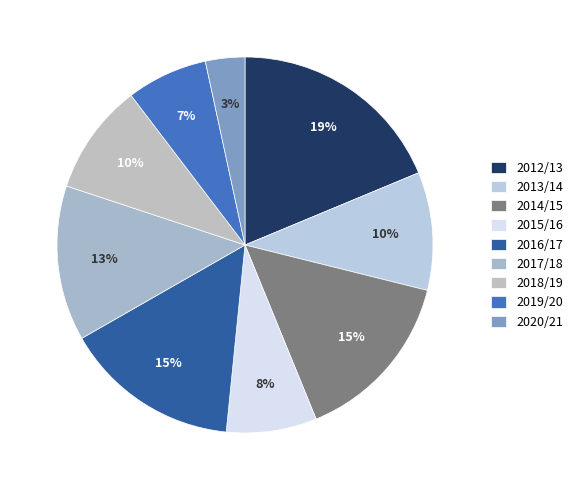

What is the total percentage of 2016/17 and 2020/21?

18.5%